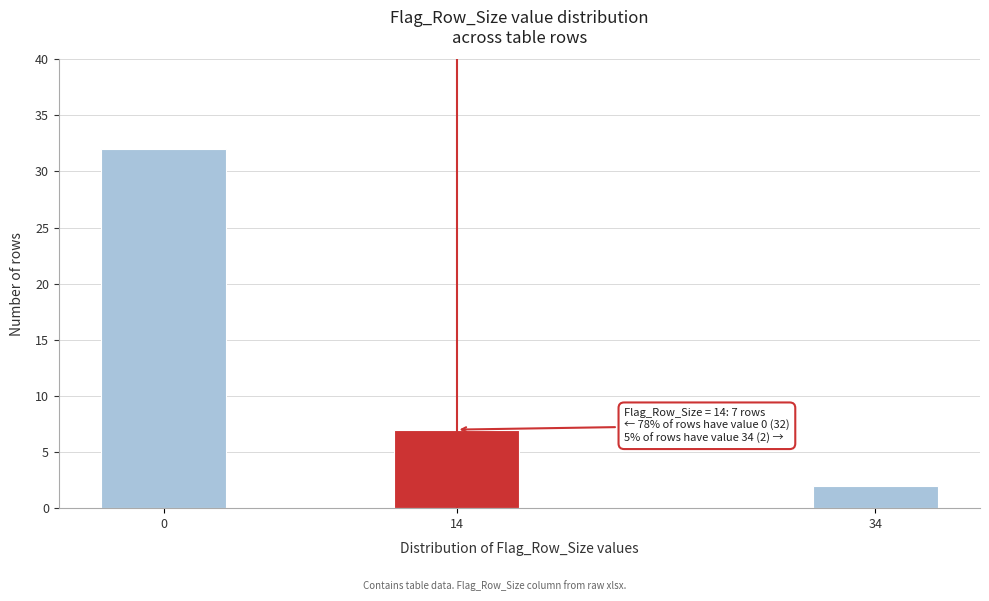

Reading left to right, list all the values displayed in this chart.

0=32	14=7	34=2